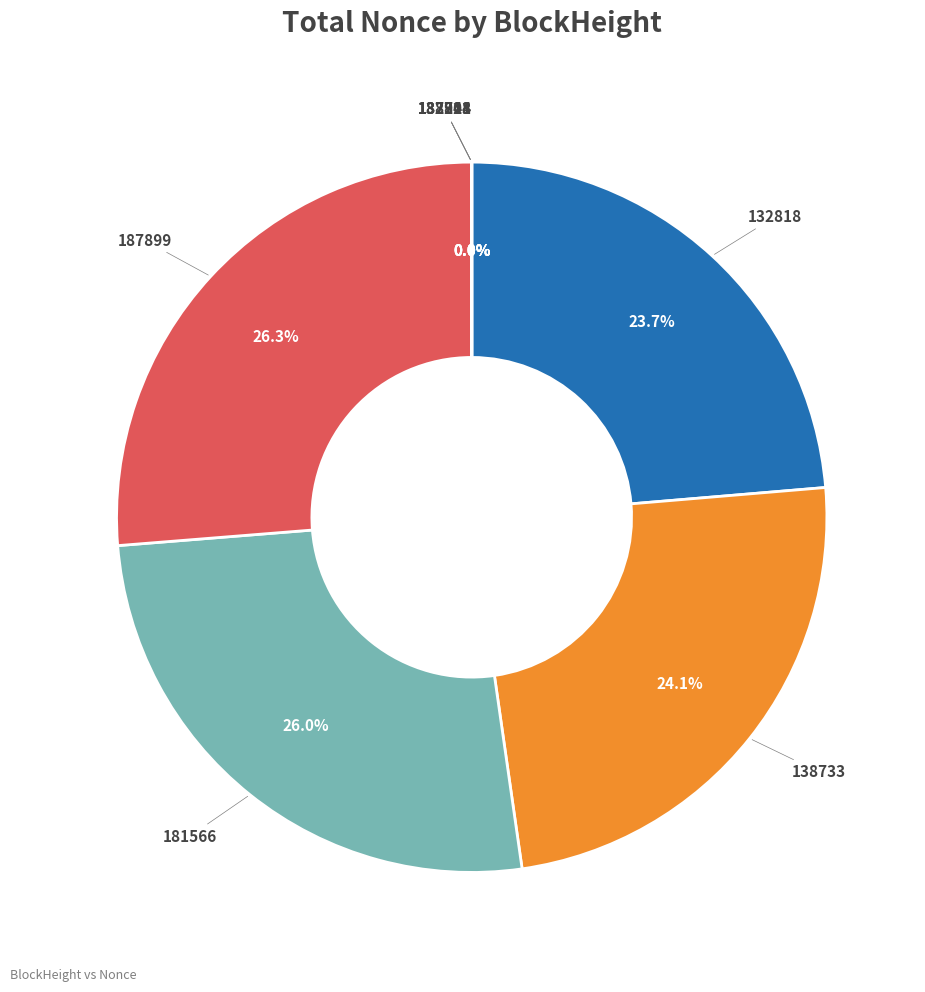

How much of the chart is everything except 187899?

73.7%